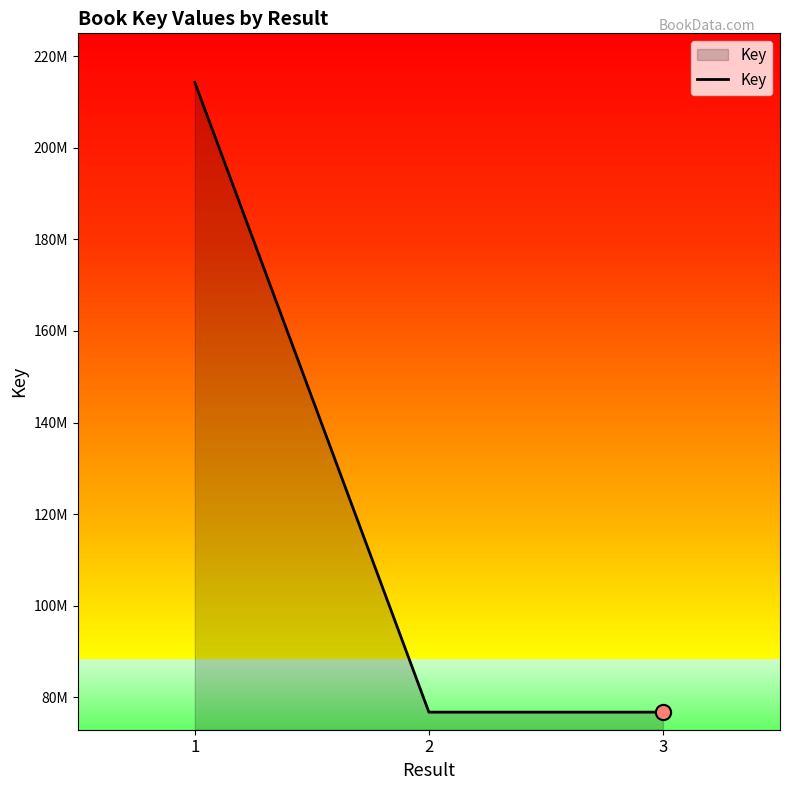

What is the change in value from 2 to 3?

-494